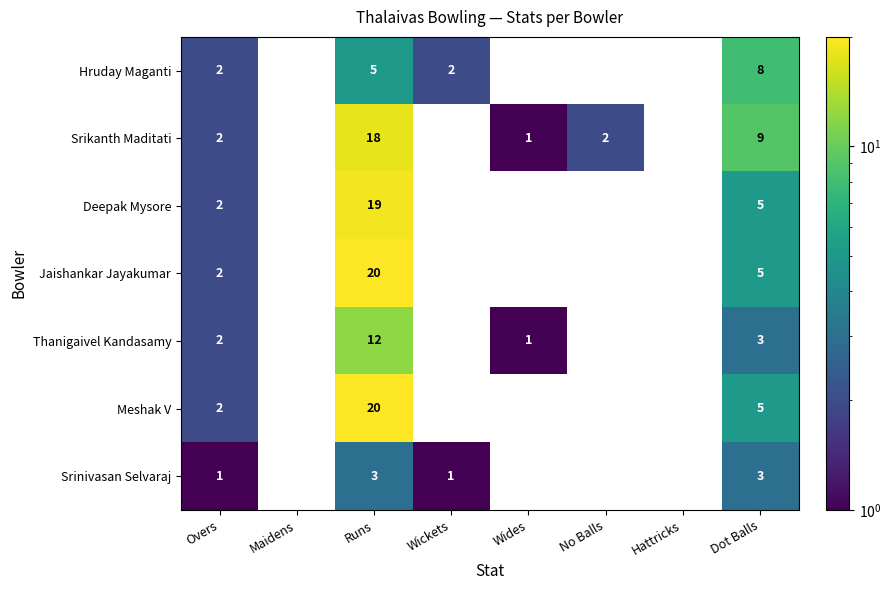

True or false: Hruday Maganti has a value of 2 at Overs.

True